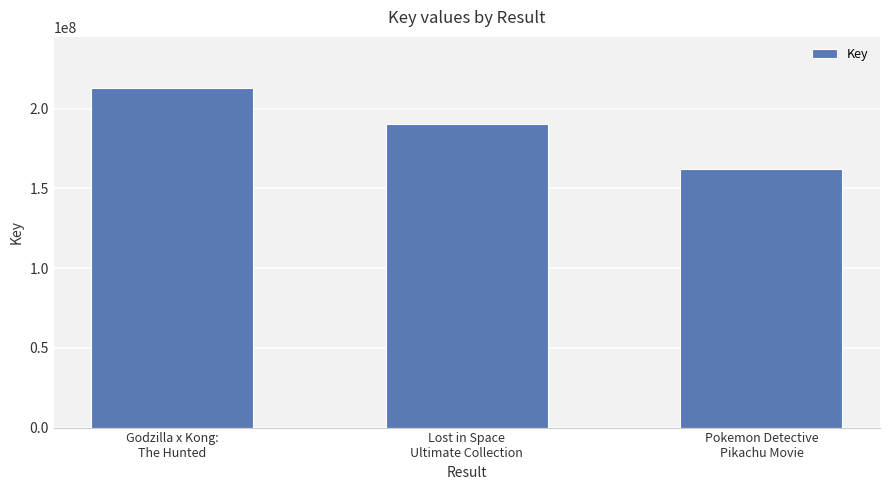

How many values are between 161973832 and 213104314?

3